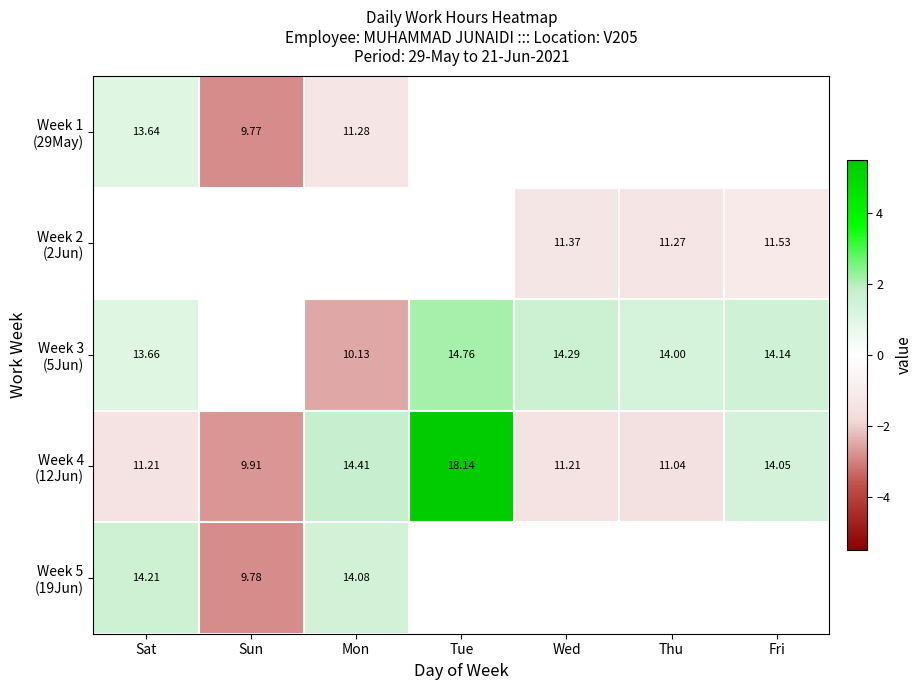

How many values in Week 3 (5Jun) are above zero?

5